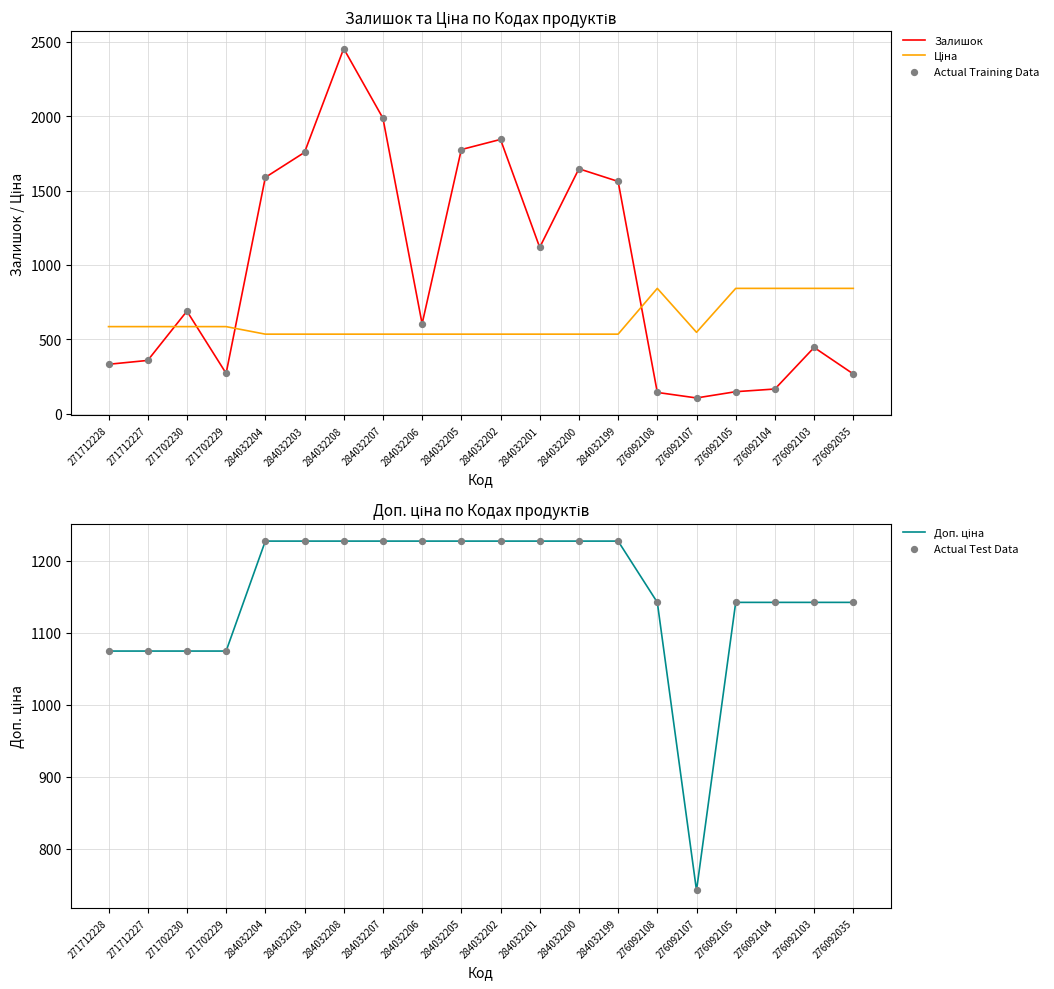

What is the total value across all series at 284032202?

6675.7